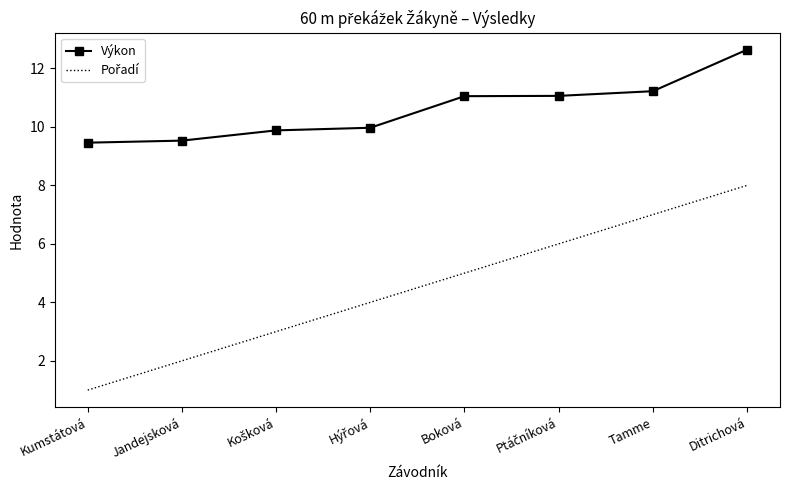

What is the difference between the maximum and minimum values in the Výkon series?

3.2